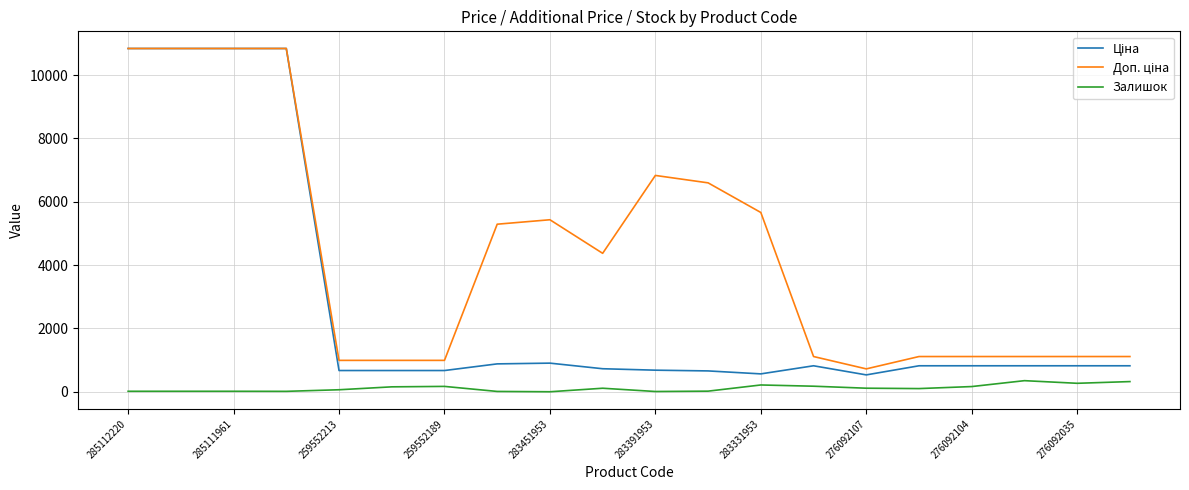

At which label does Доп. ціна first exceed 4372?

285112220